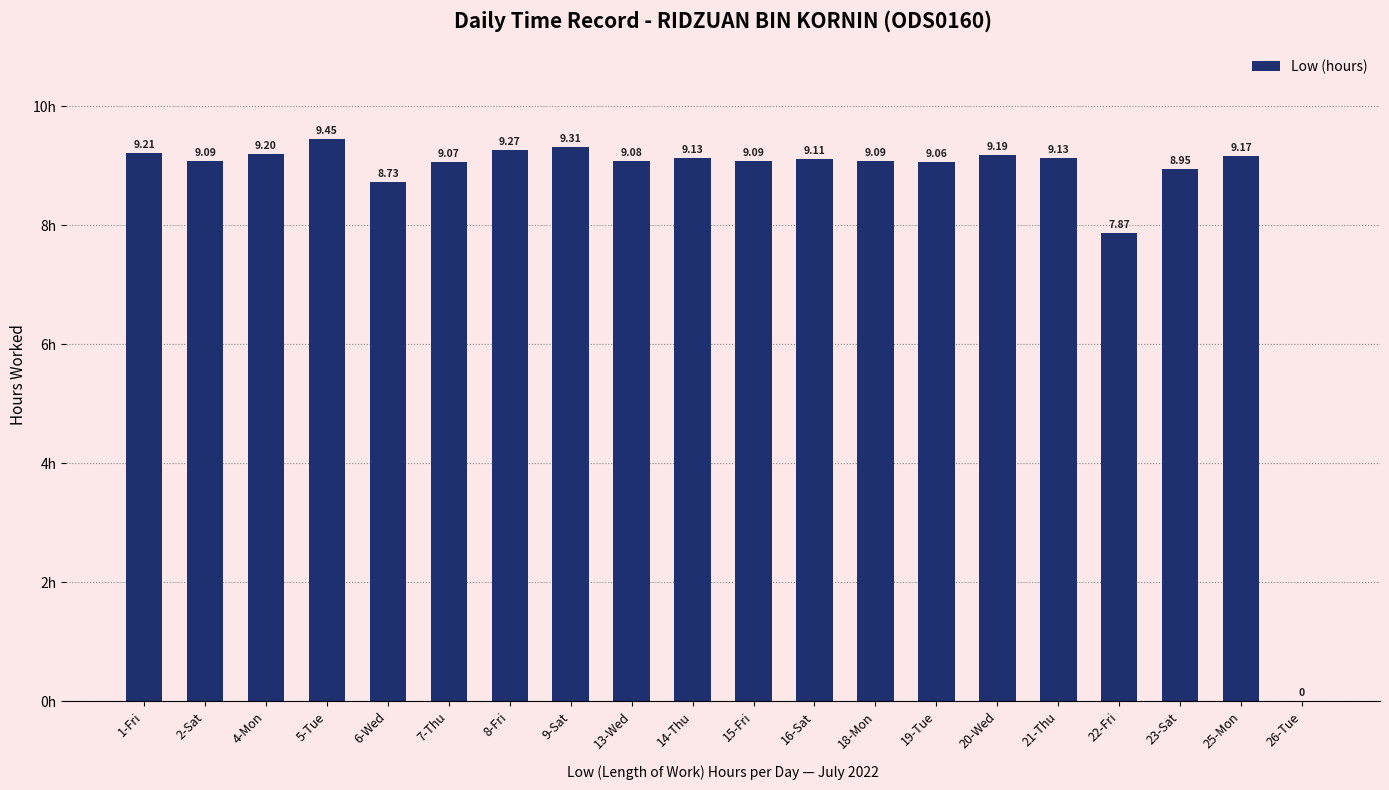

What is the change in value from 7-Thu to 20-Wed?

+0.1